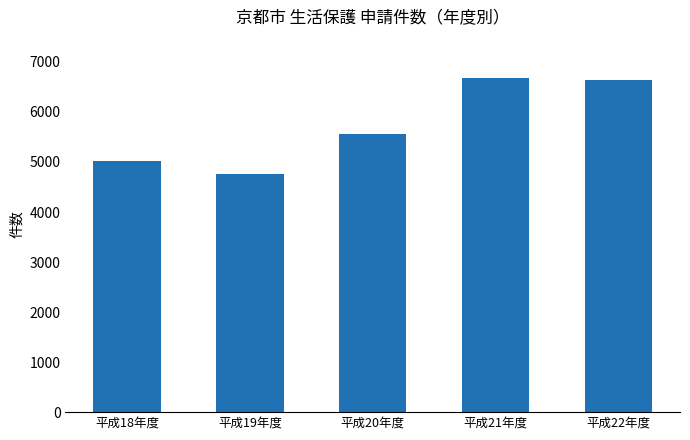

What is the difference between the values at 平成22年度 and 平成21年度?

36